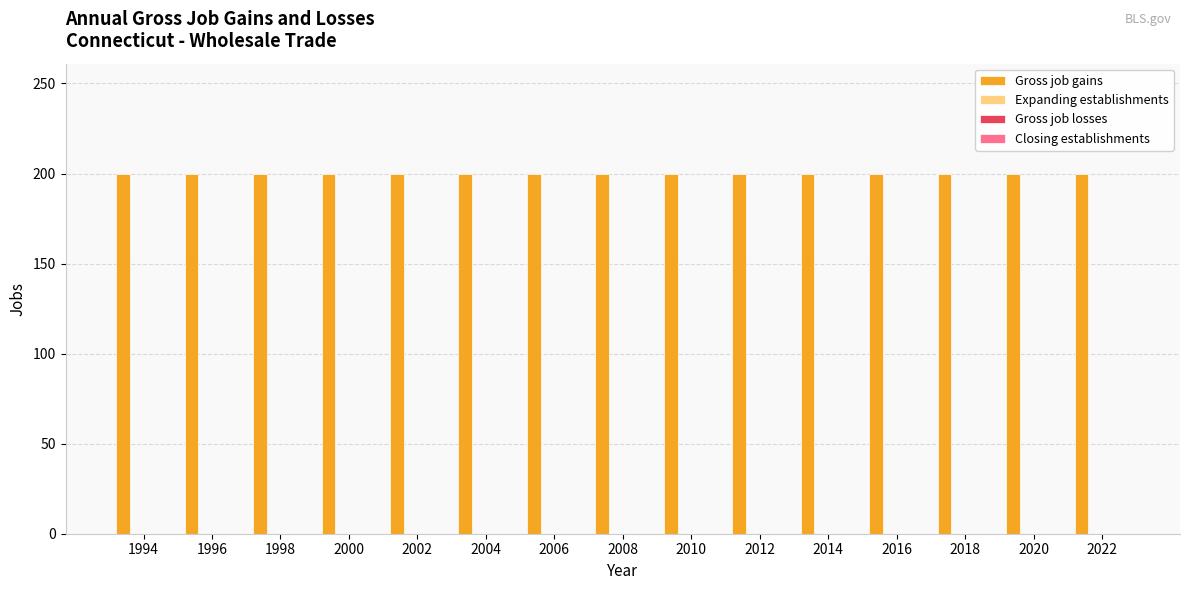

At which category is the sum across all series the highest?

1994